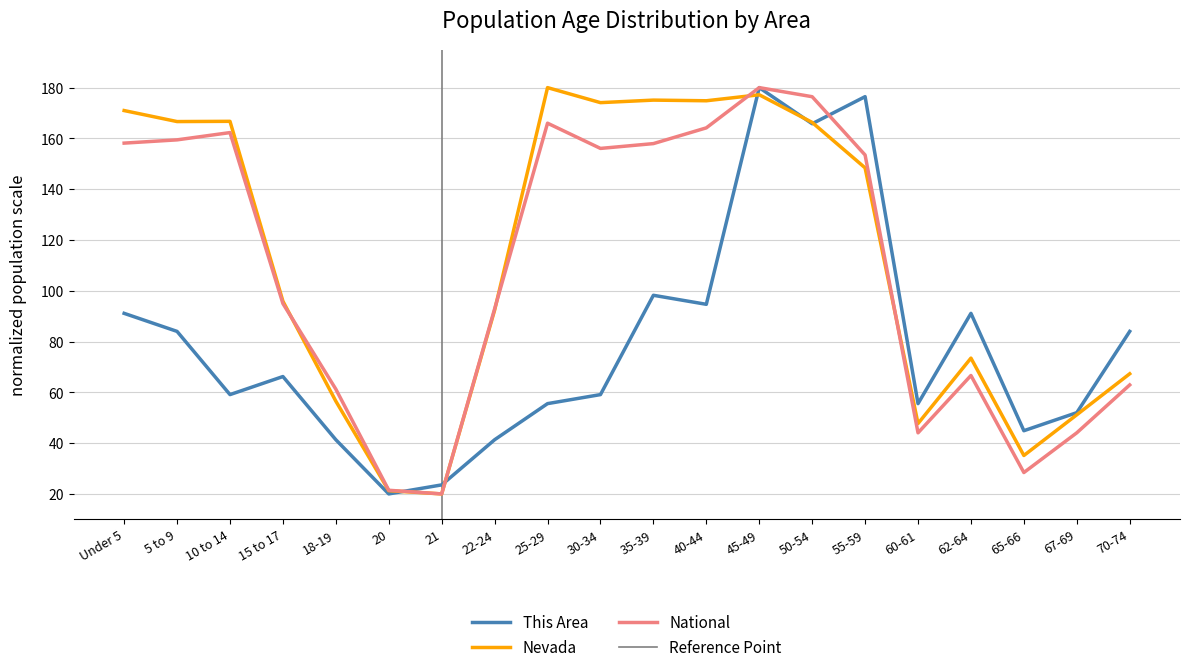

Between 30-34 and 67-69, which series saw the biggest shift?

Nevada